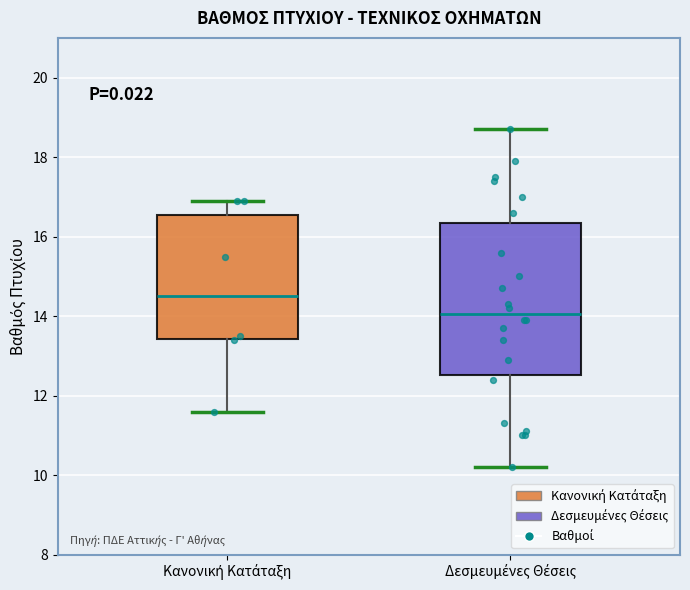

Which box's median line is the lowest?

Δεσμευμένες Θέσεις